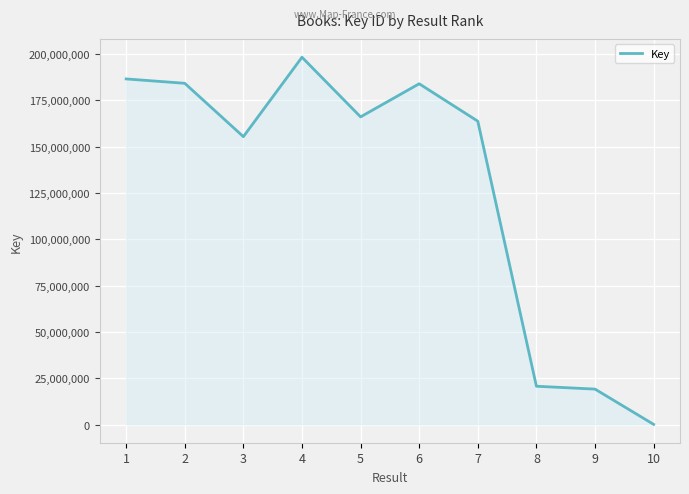

Is it true that the value at 1 is 186549225?

True